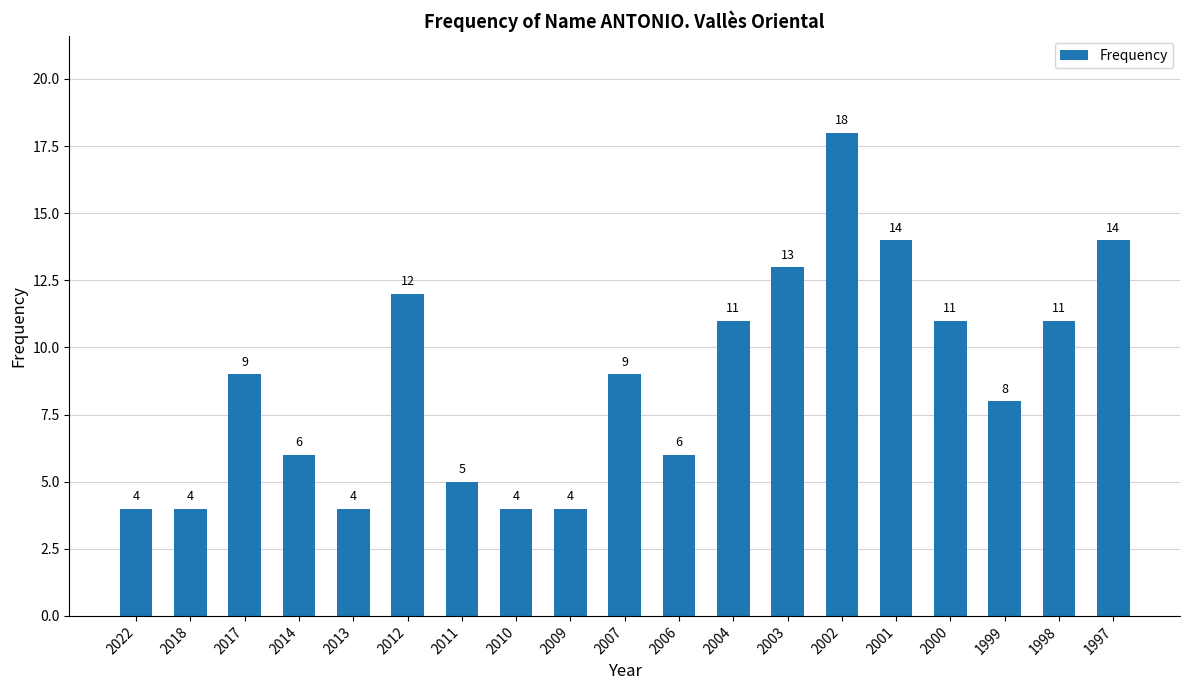

What is the value of the 3rd bar from the left?

9